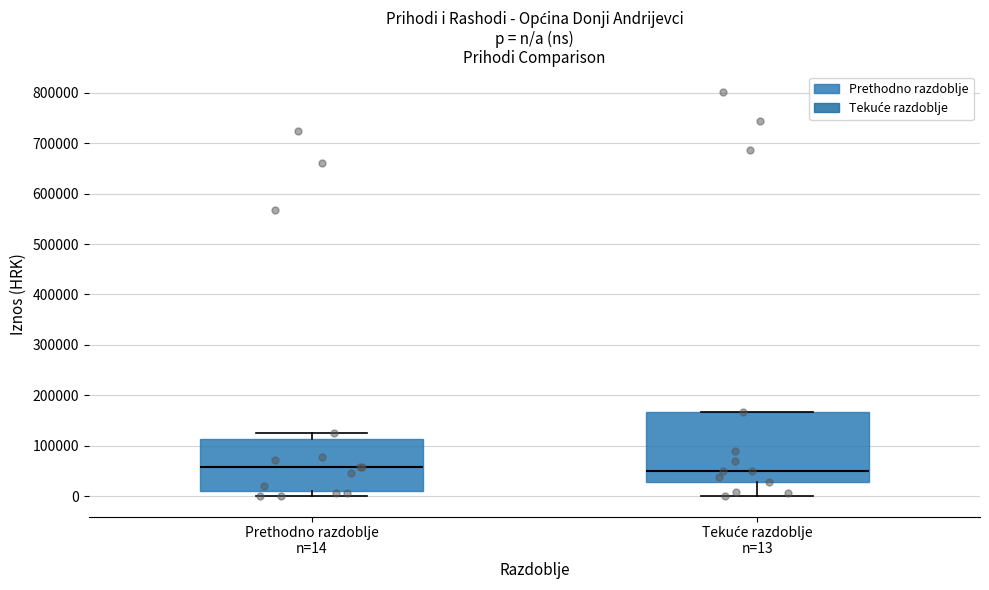

Where does the lower whisker of the box for Tekuće razdoblje n=13 end on the y-axis? The values are not printed on the chart, so give them approximately, as read against the axis.

0